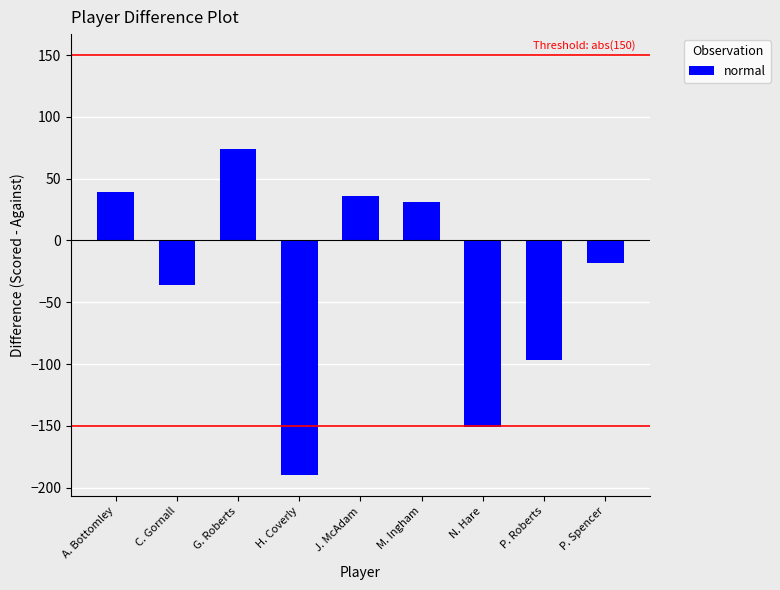

What is the change in value from G. Roberts to P. Roberts?

-171